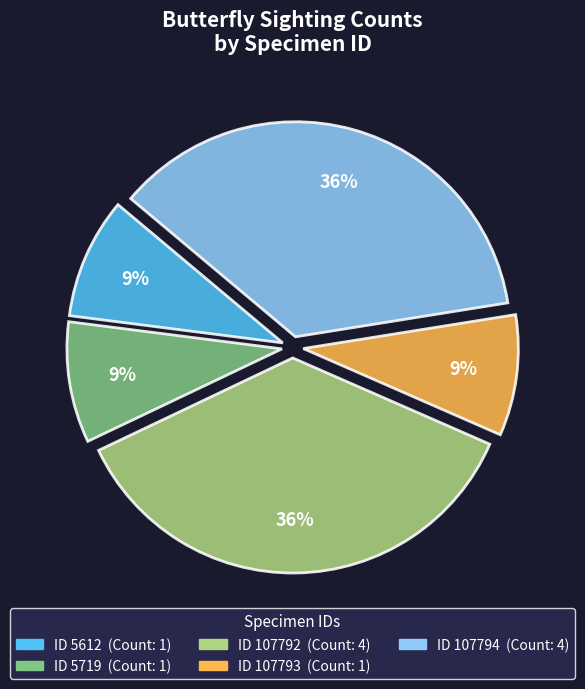

To the nearest percent, what is the average slice percentage?

20%